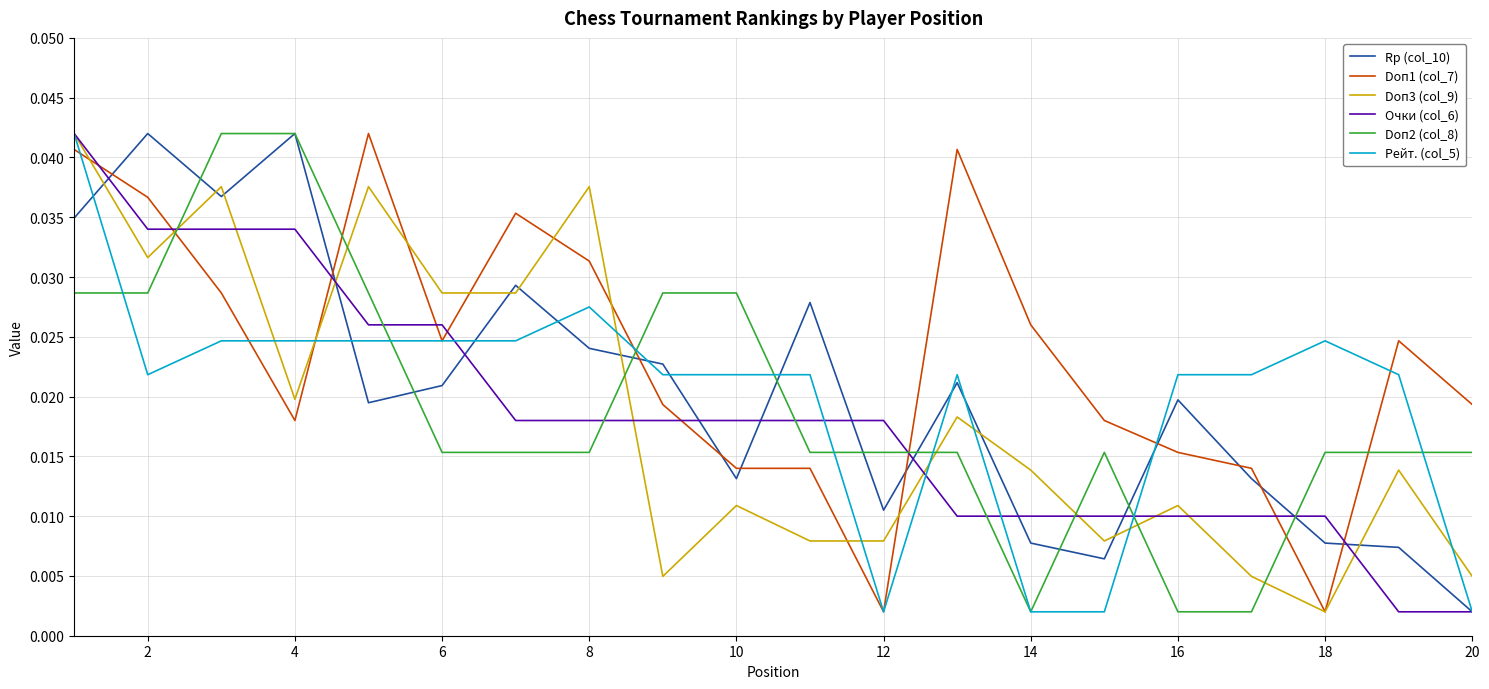

Count the number of data series in this chart.

6